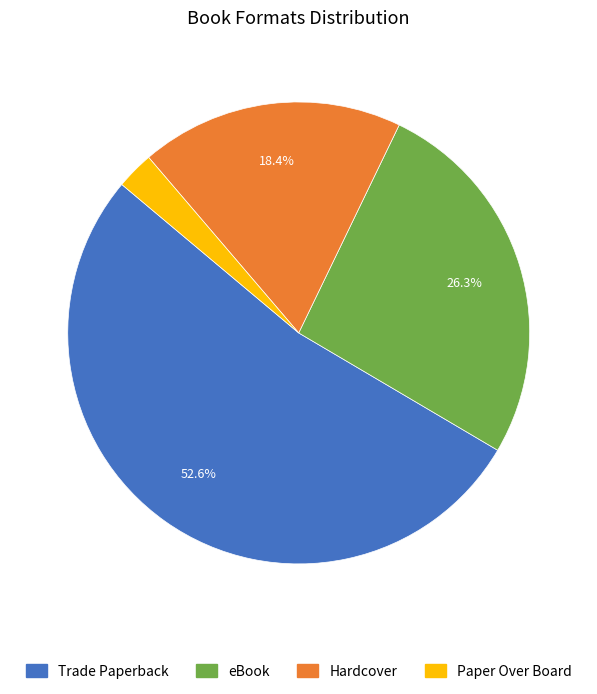

Which slice is the largest?

Trade Paperback